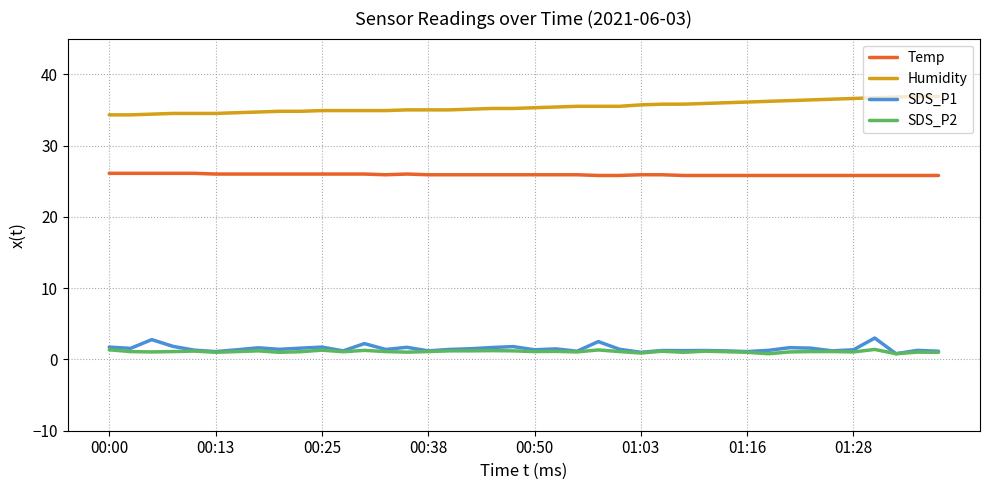

True or false: Humidity and Temp intersect in this chart.

False